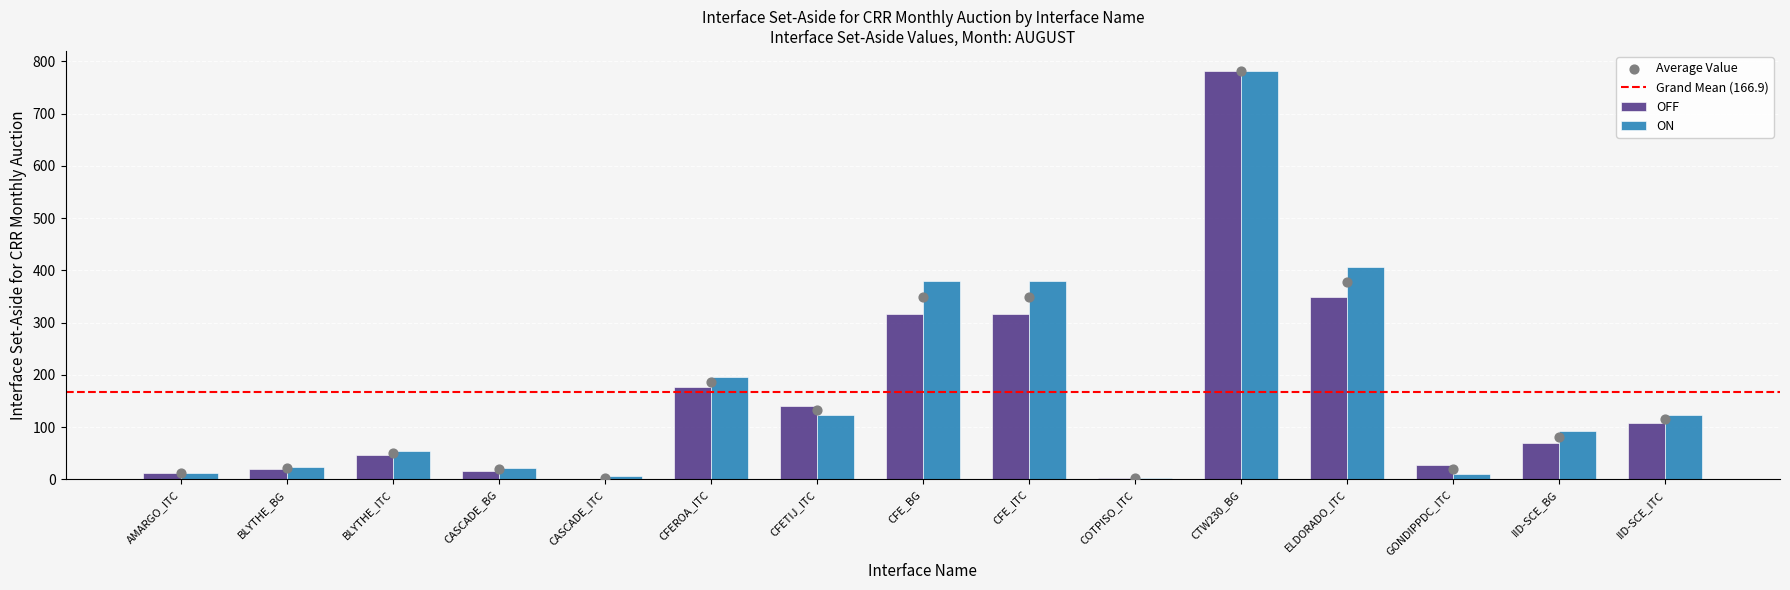

Which series has the largest total across all categories?

ON